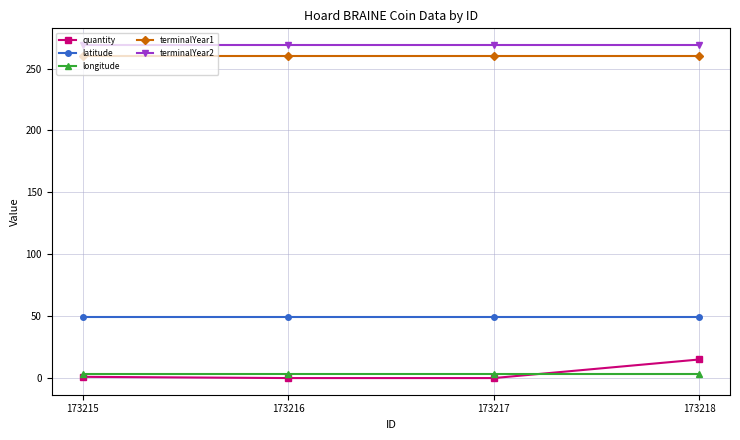

Which series has the largest range (max minus min)?

quantity